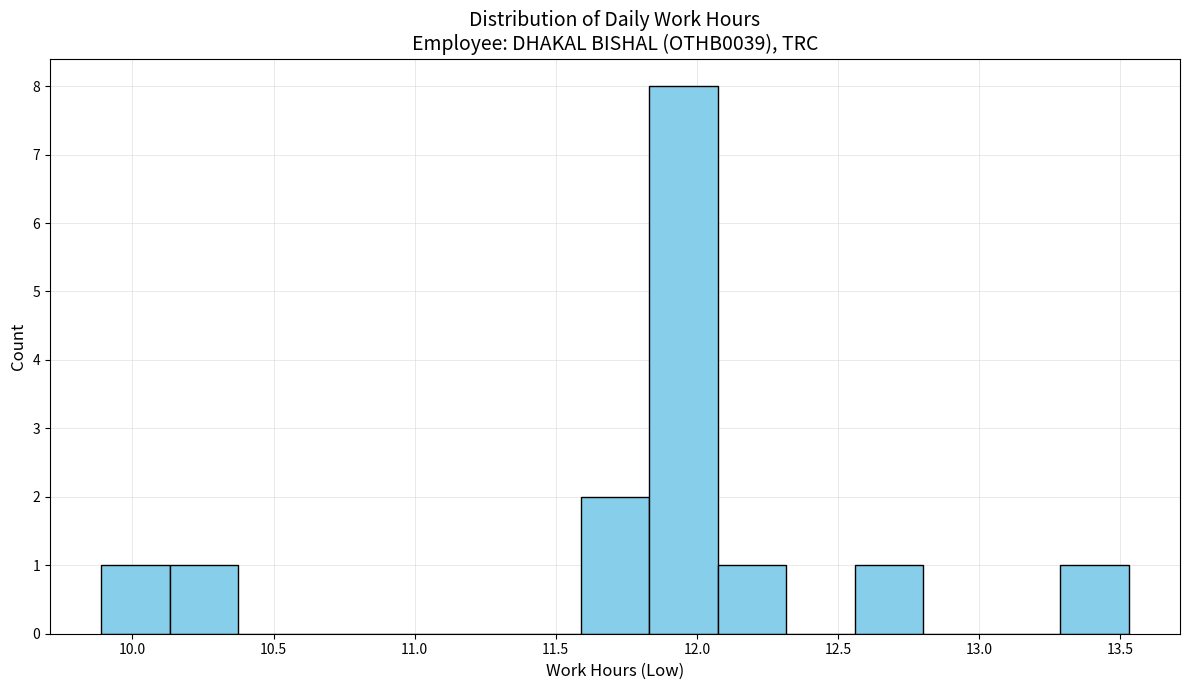

How tall is the bar that spans 10.15 to 10.40 on the x-axis? Neither the bar edges nor the heights are printed on the chart, so give them approximately, as read against the axes.

1